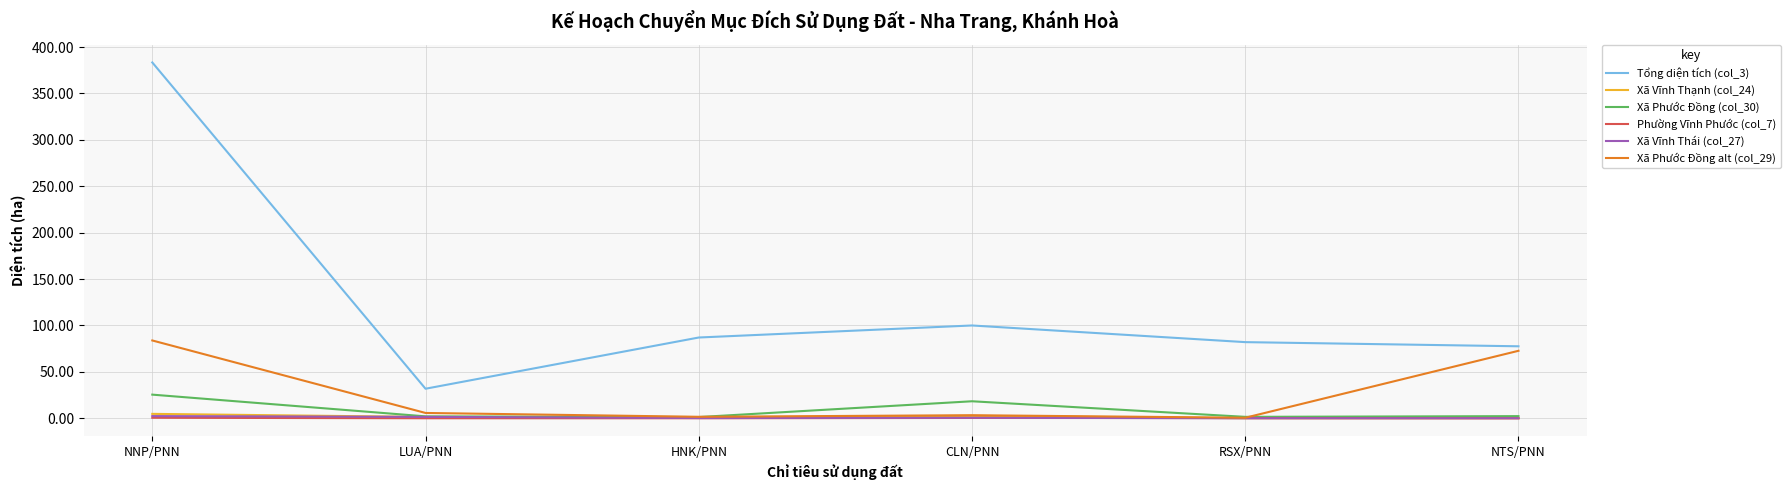

What is the sum of the Tổng diện tích (col_3) values at HNK/PNN and CLN/PNN?

187.0